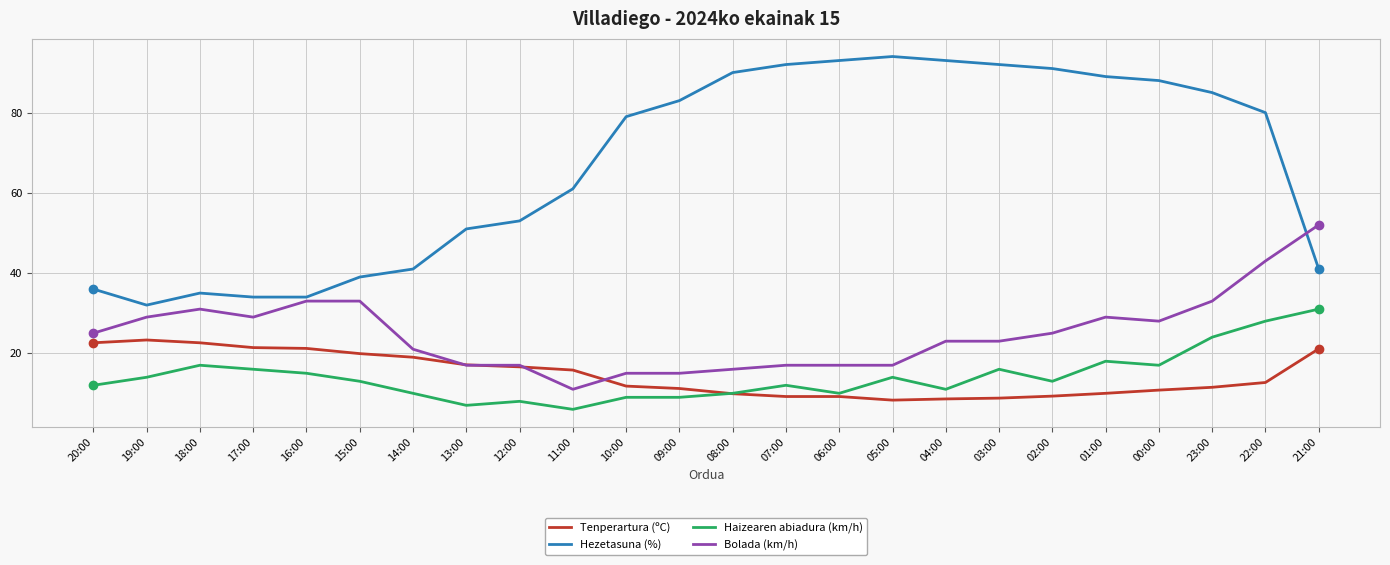

True or false: Tenperartura (ºC) has a value of 11.8 at 10:00.

True